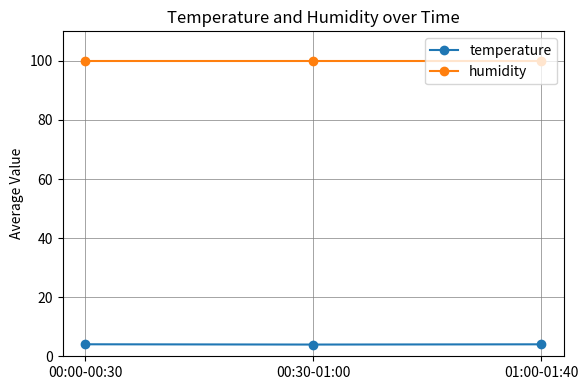

What is the sum of all humidity values?

299.7